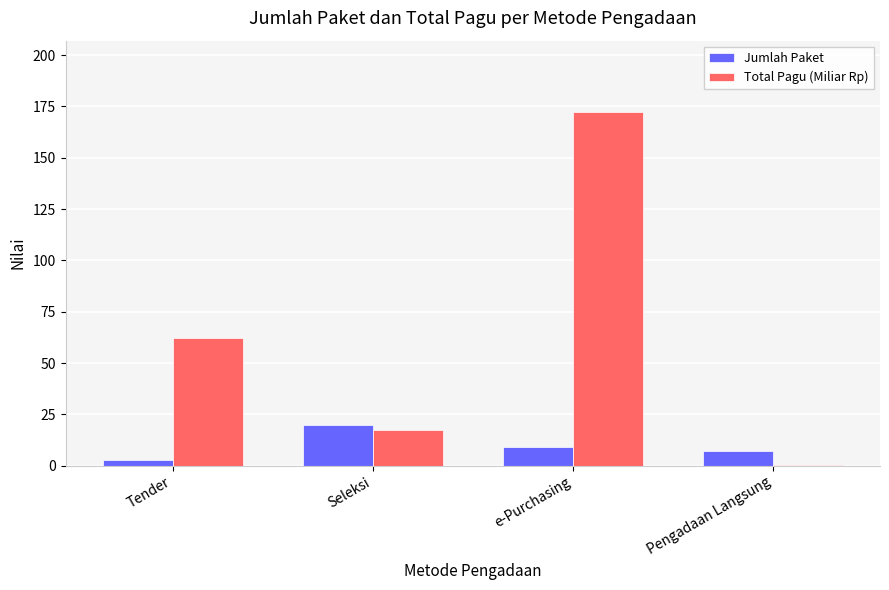

What is the total value across all series at e-Purchasing?

181.5